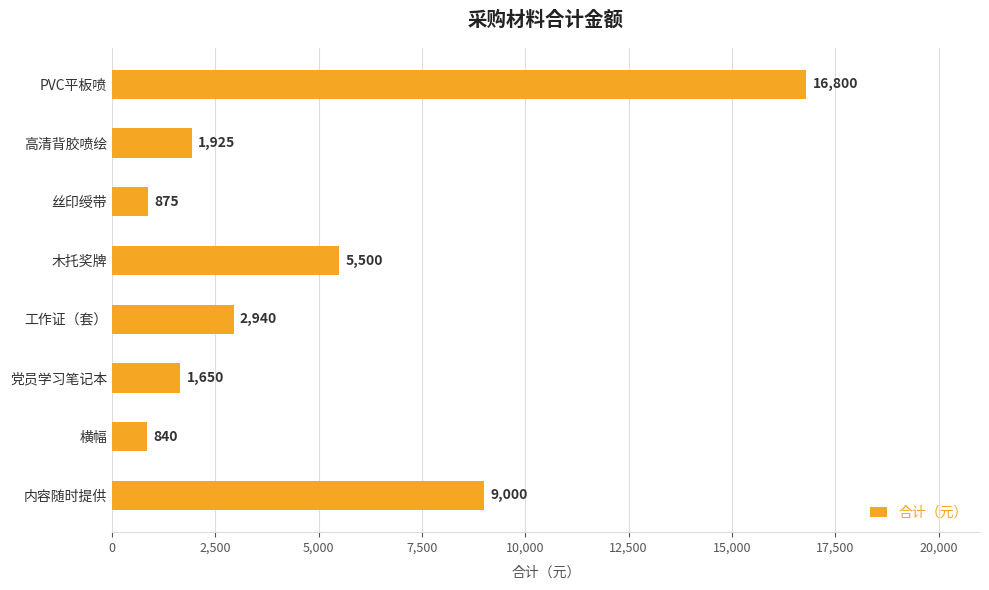

What is the average value?

4941